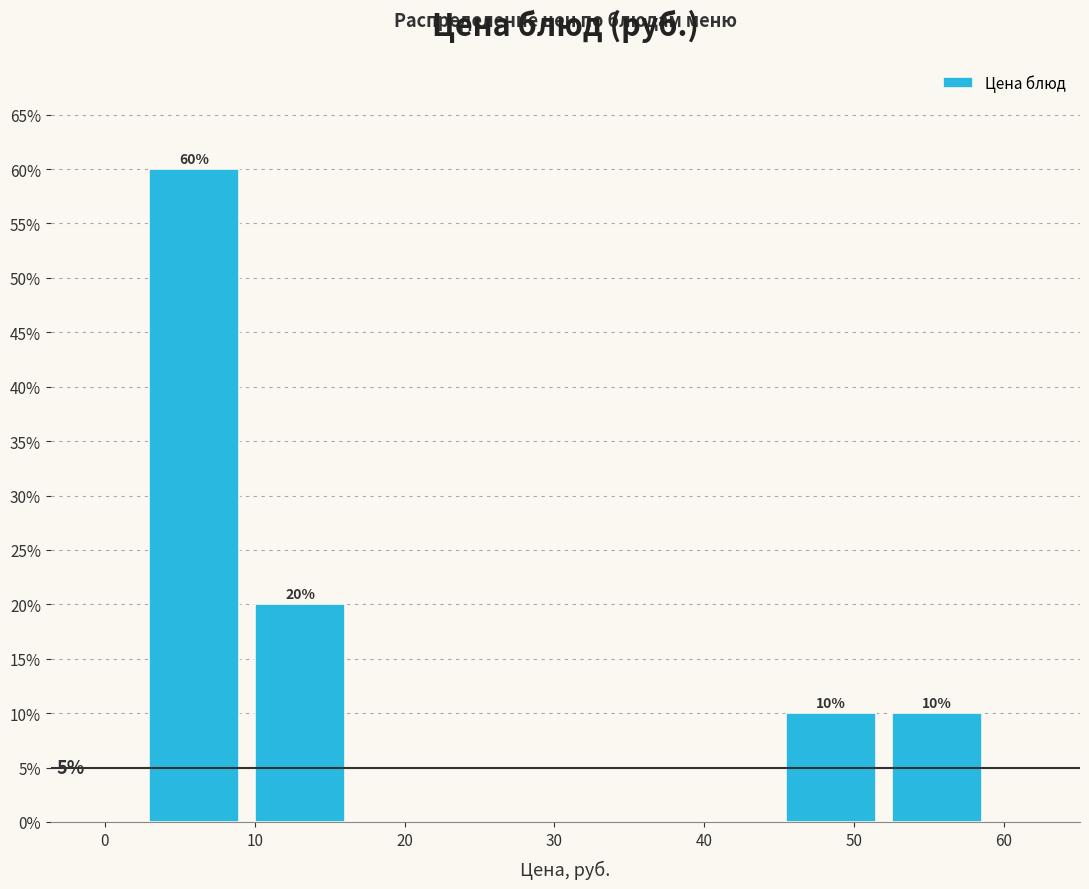

Over which range of the x-axis is the bar tallest?

2 to 9